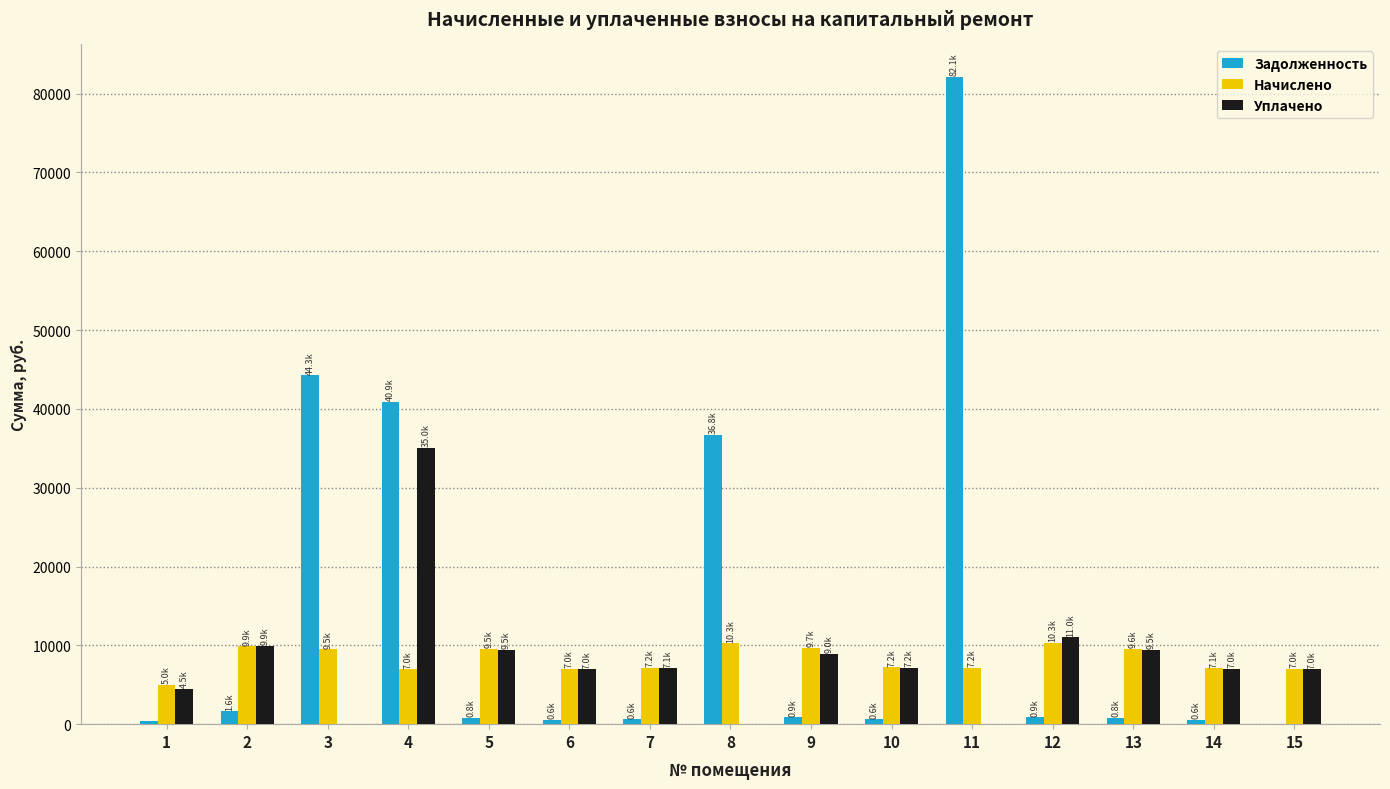

The Задолженность series shows 28463.2 at 3. True or false?

False